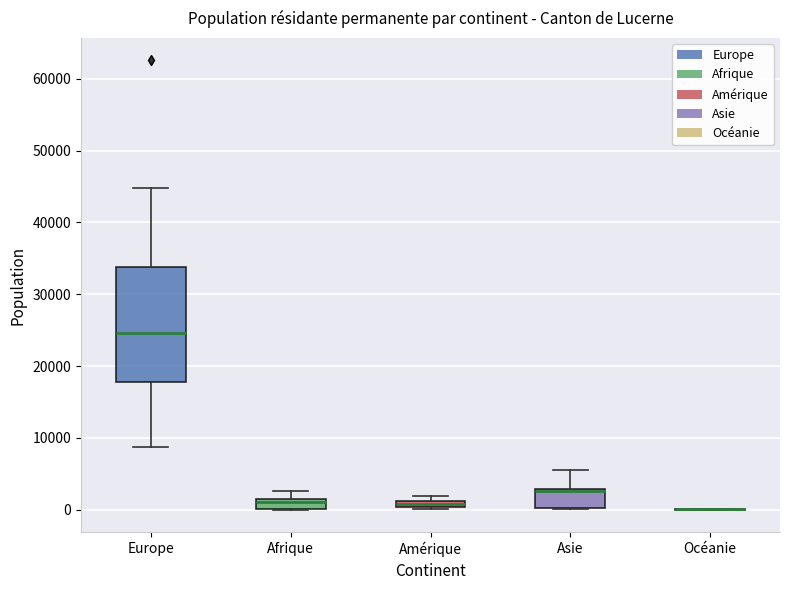

Which box is the tallest, from its lower edge to its upper edge?

Europe